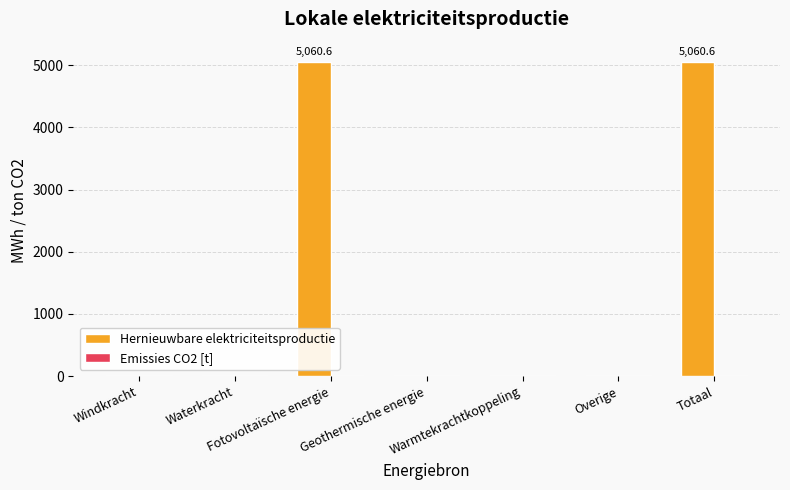

Between Totaal and Geothermische energie, which is larger?

Totaal